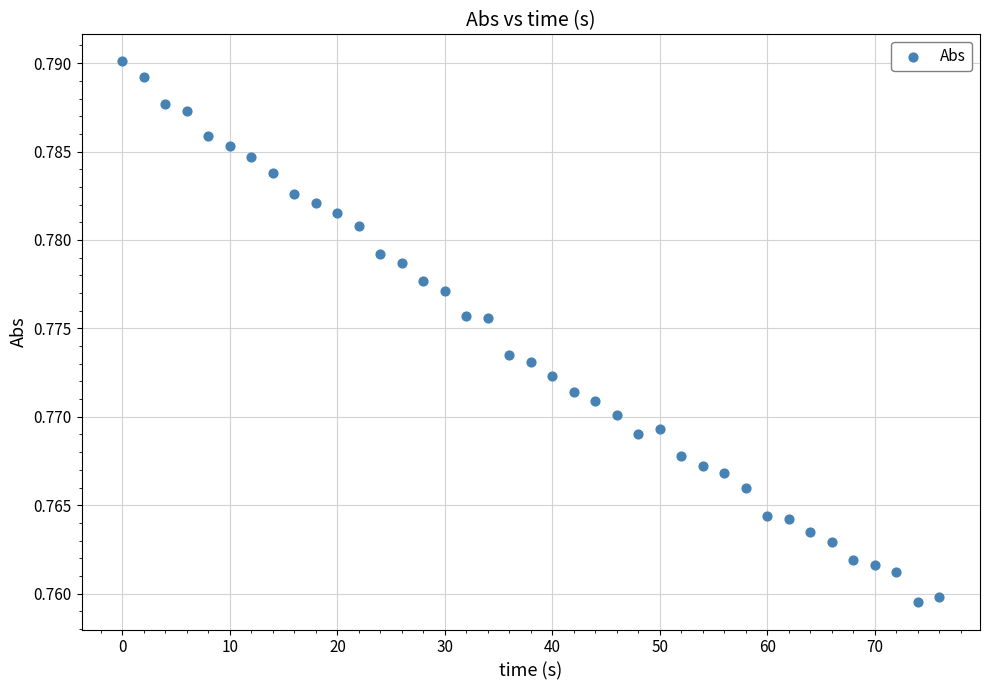

What is the range of X values (max minus min)?

76.0